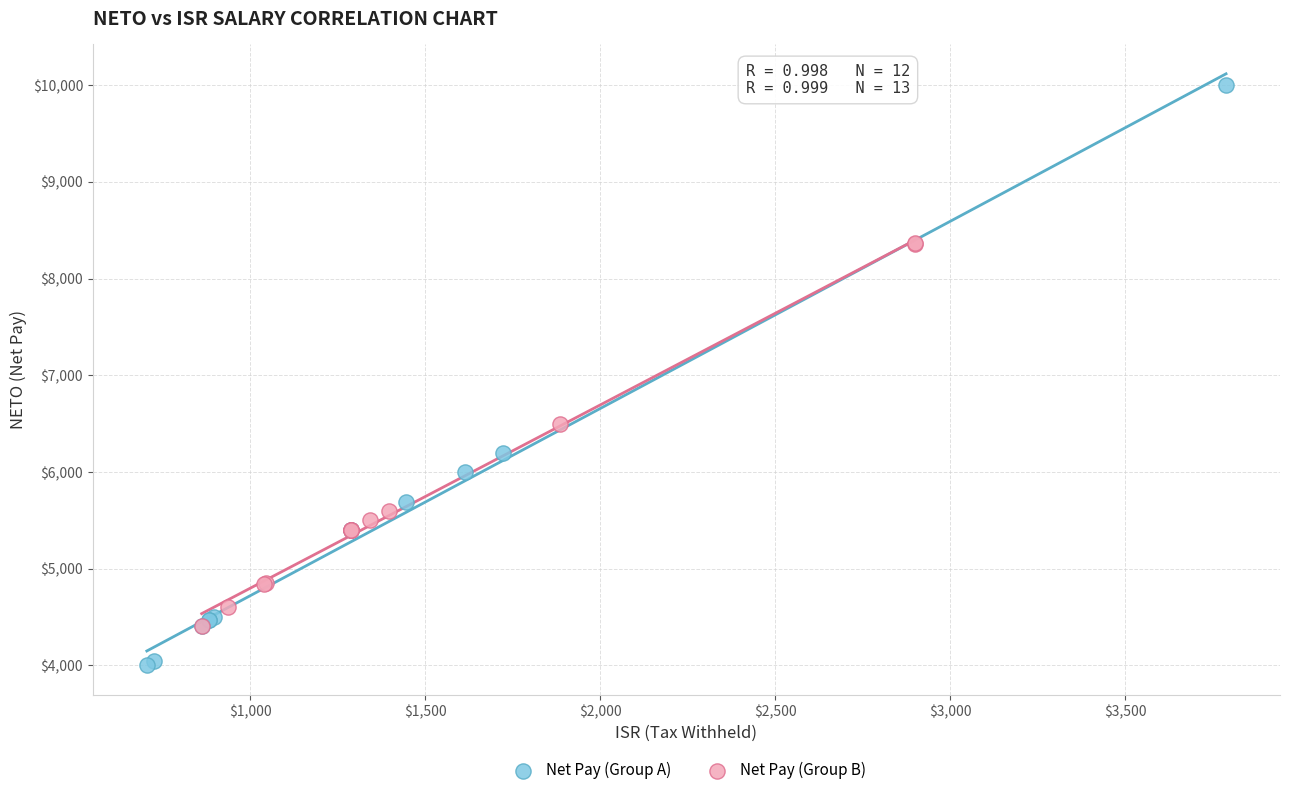

Which series reaches the minimum Y coordinate?

Net Pay (Group A)